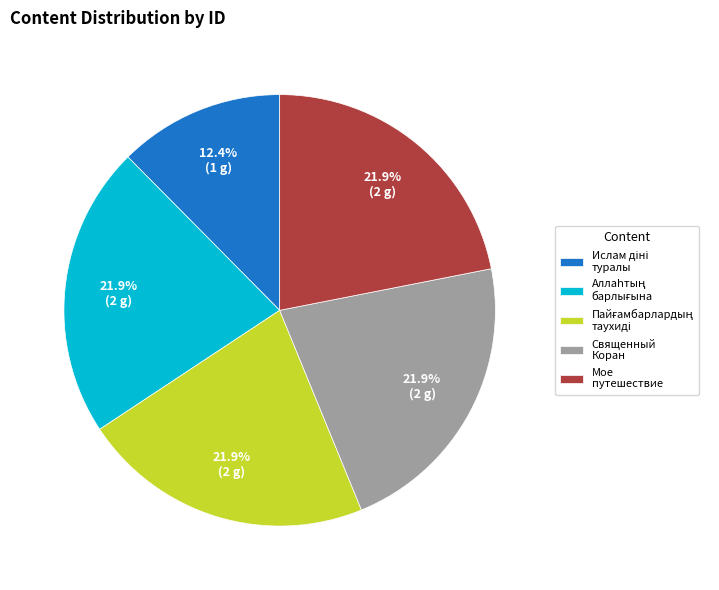

Does any single category account for the majority?

No